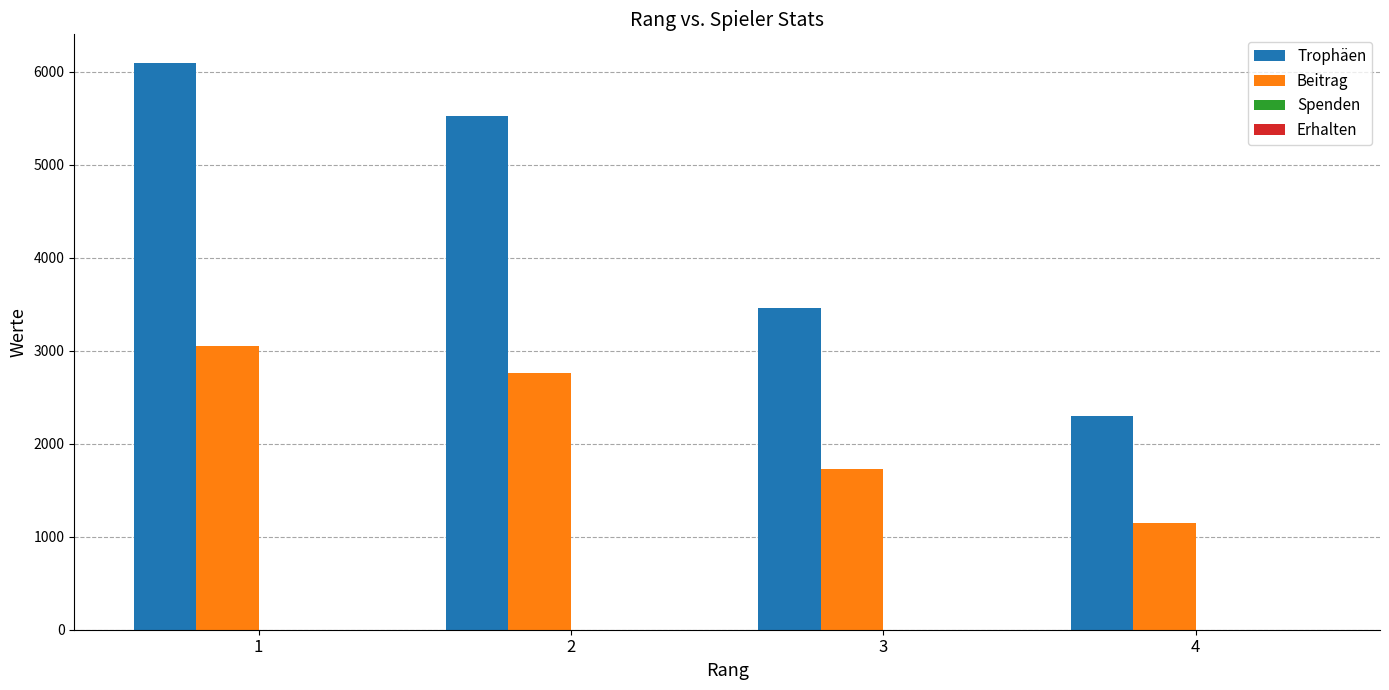

What is the total value across all series at 2?

8286